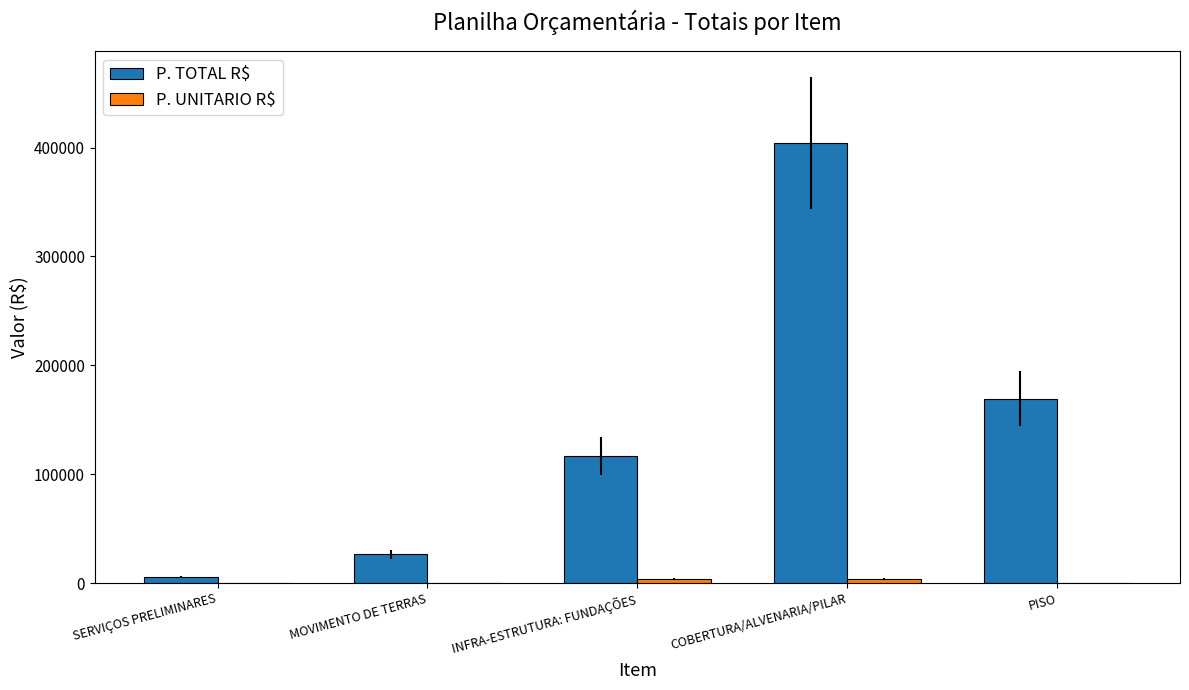

At which label is P. TOTAL R$ closest to 205069?

PISO